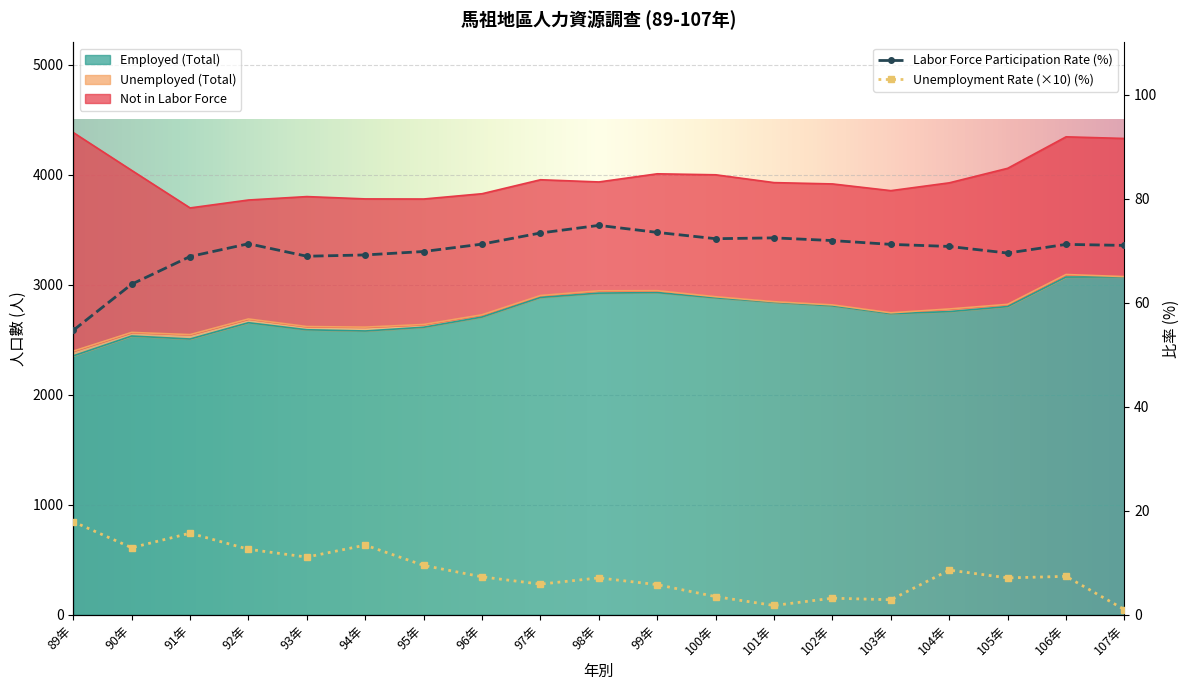

Rank the categories by Civilian Population (Total) value from highest to lowest.

89年, 106年, 107年, 105年, 90年, 99年, 100年, 97年, 98年, 101年, 104年, 102年, 103年, 96年, 93年, 94年, 95年, 92年, 91年